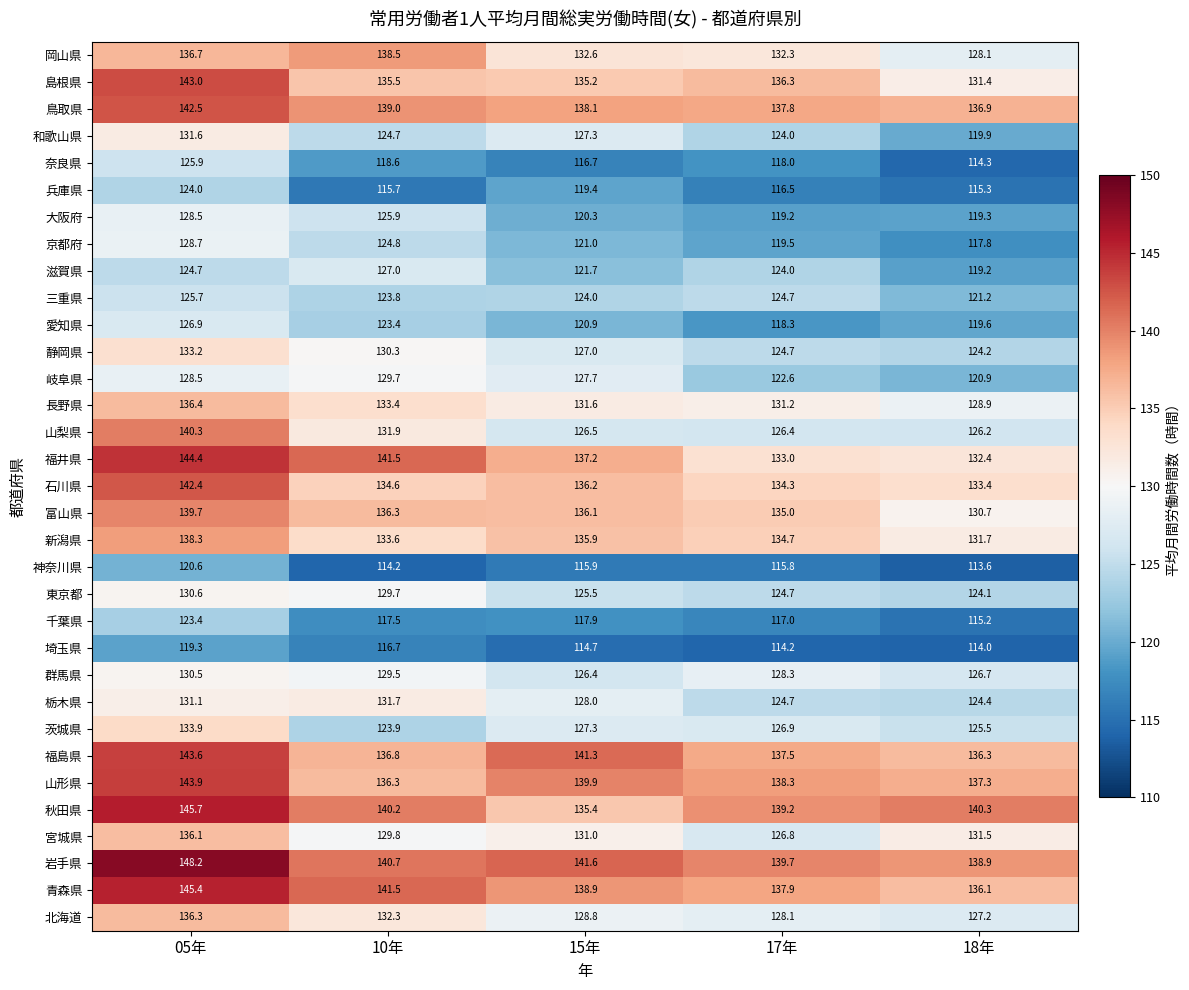

At which category does the chart reach its peak across all series?

05年